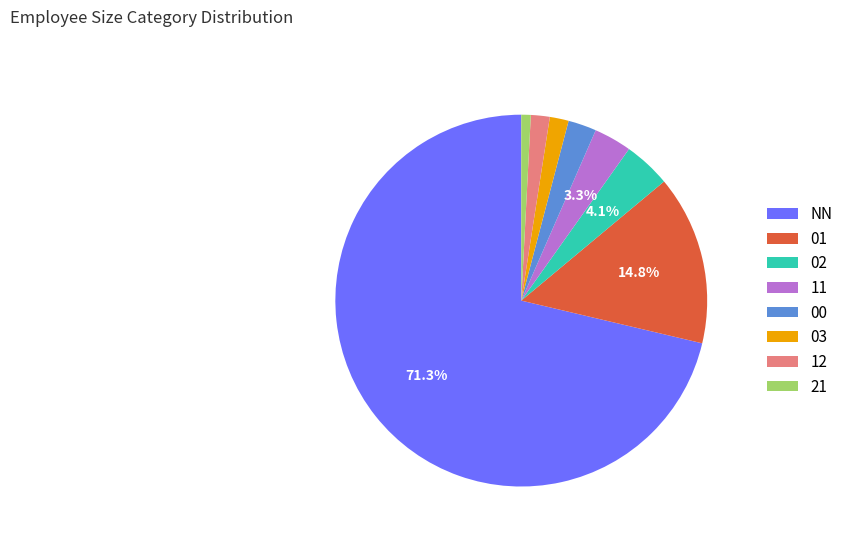

Does any single category account for the majority?

Yes